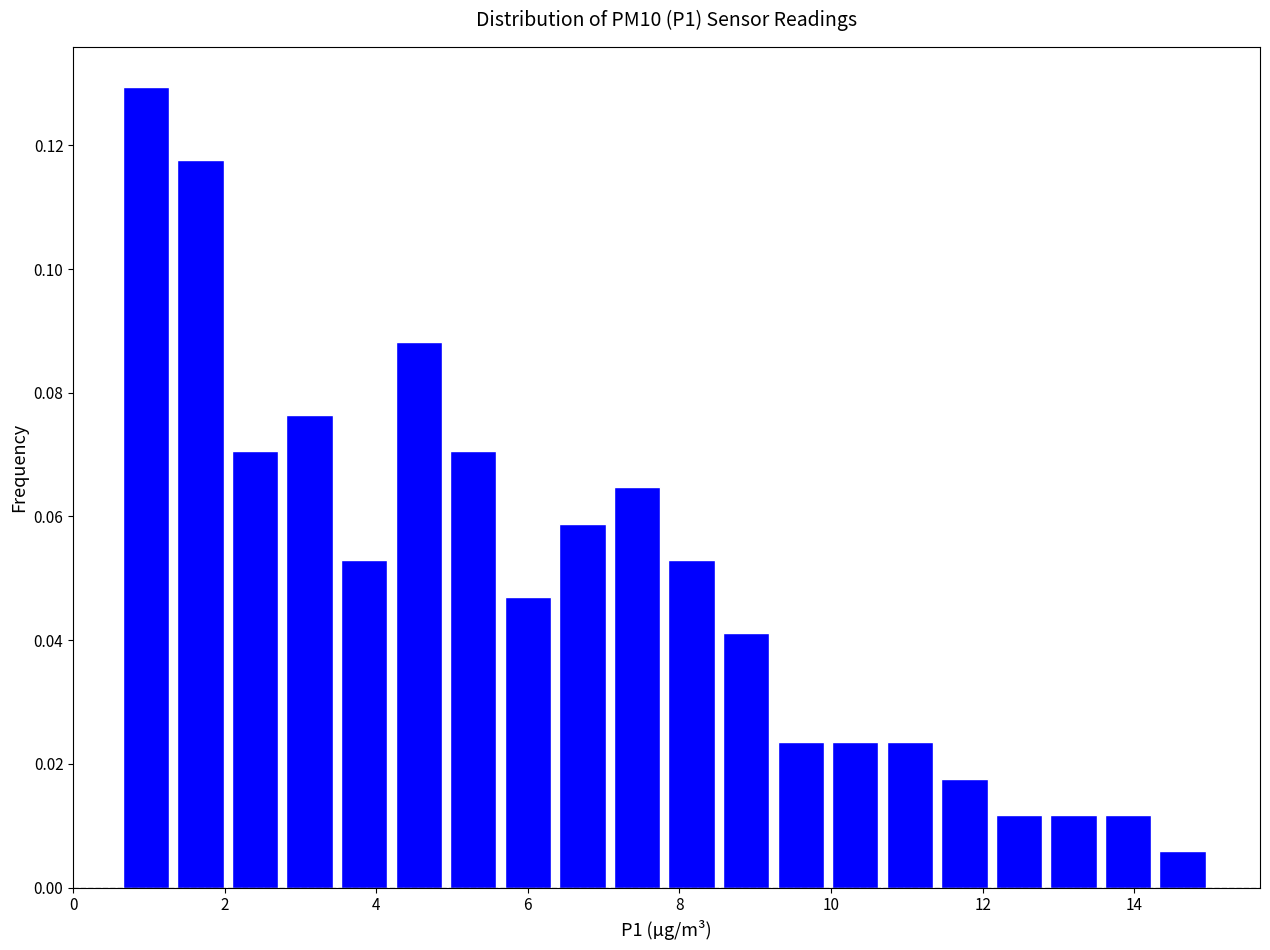

Read against the x-axis, roughly where is the centre of the tallest bar?

1.0